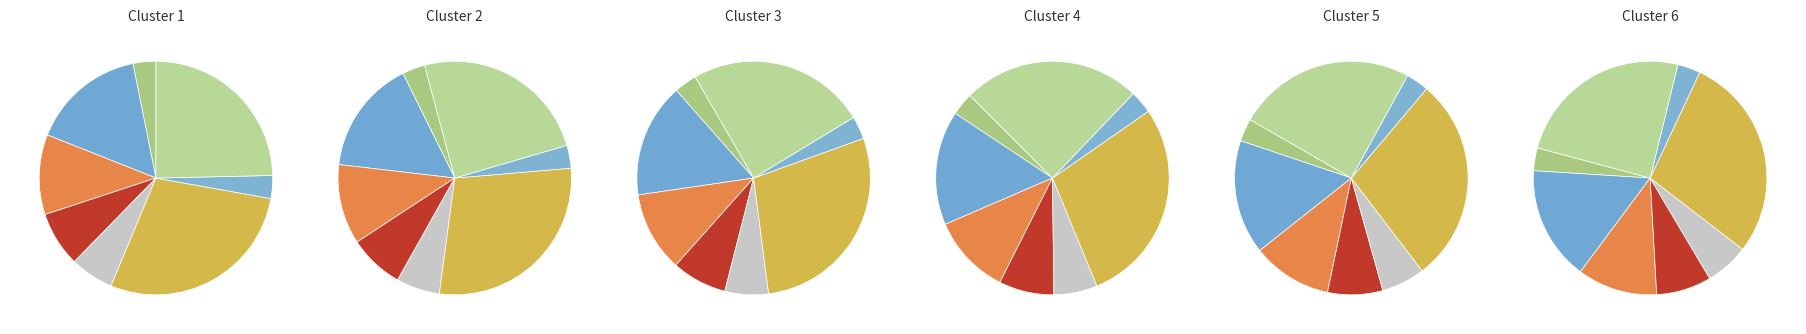

Is 121715 the majority of the pie?

No